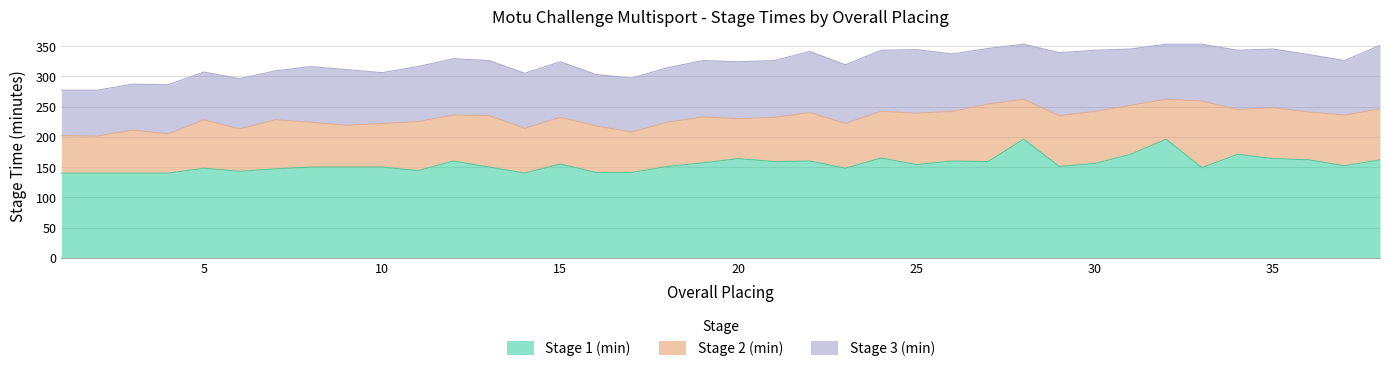

What is the maximum value for Stage 1 (min)?

196